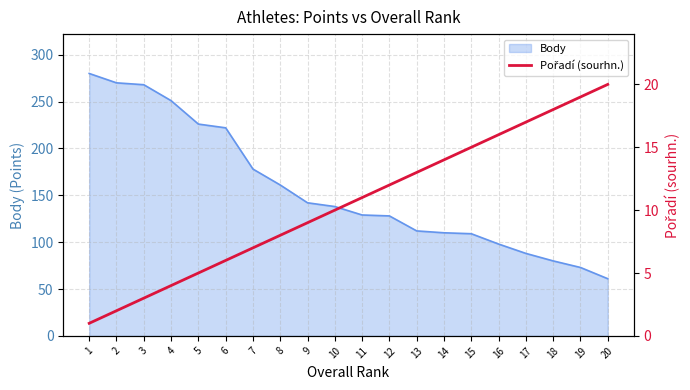

The value at 2 is 2. True or false?

True